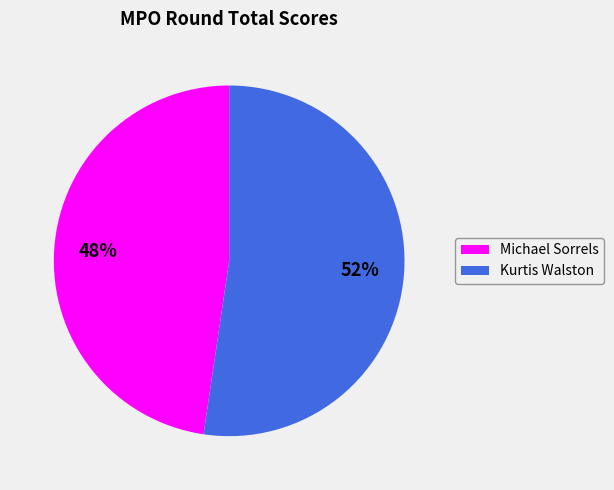

Approximately how many times larger is the value at Kurtis Walston compared to Michael Sorrels?

1.1